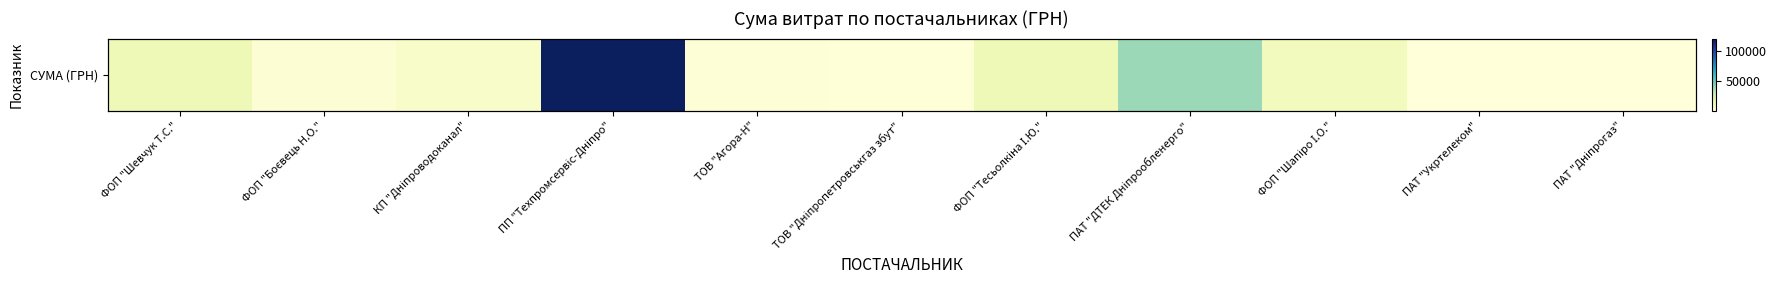

What is the change in value from ПП "Техпромсервіс-Дніпро" to ТОВ "Агора-Н"?

-116347.0